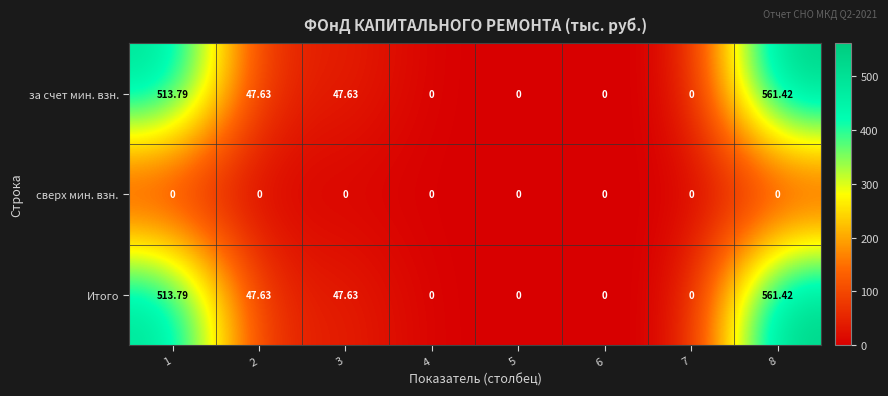

Is the value of Итого at 3 greater than the value of за счет мин. взн. at 4?

Yes